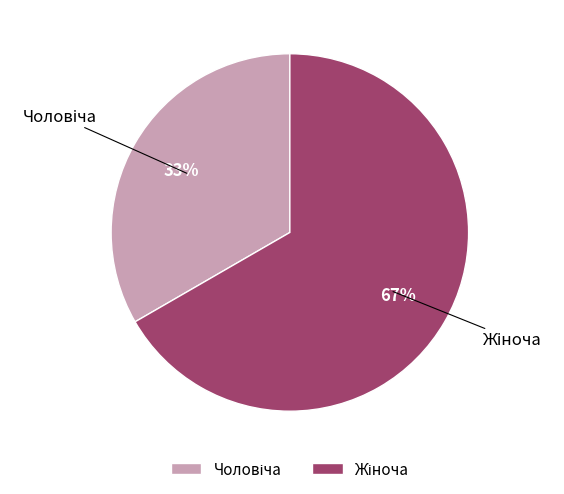

Does any single category account for the majority?

Yes